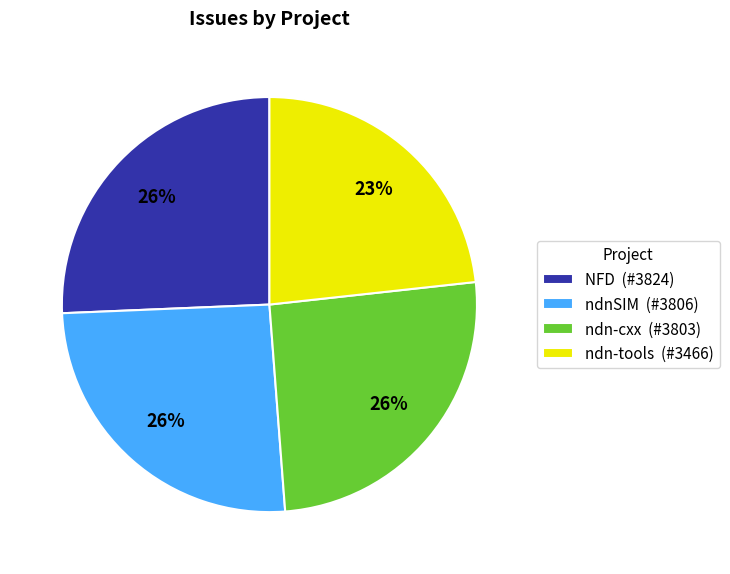

Is it true that NFD is 32% of the pie?

False